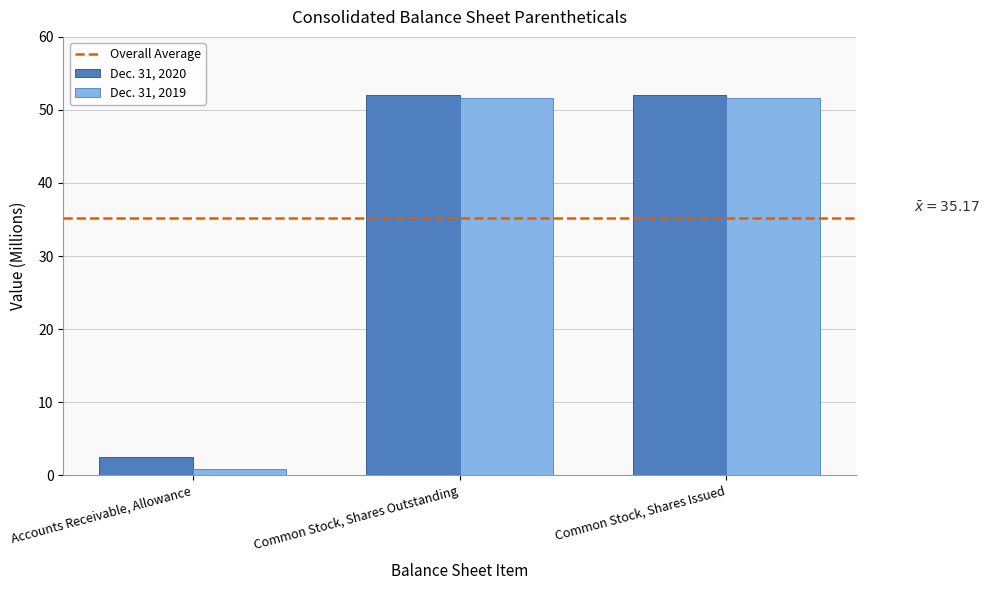

Count the number of data series in this chart.

2